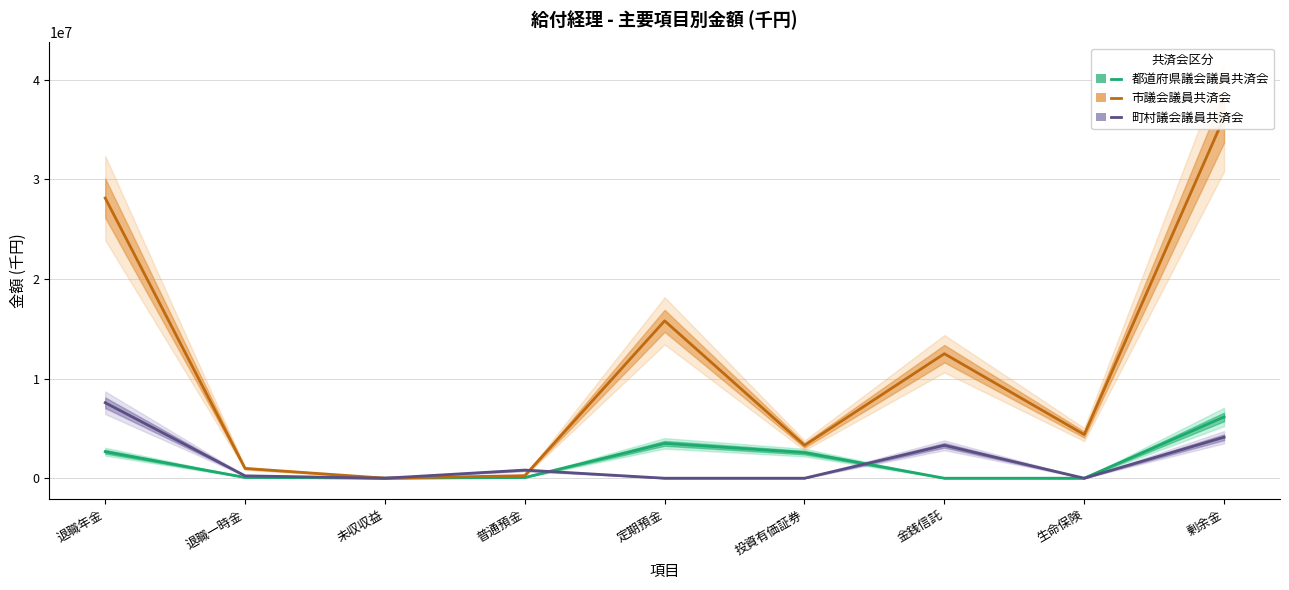

Is it true that 都道府県議会議員共済会 equals 2421407.4 at 剰余金?

False